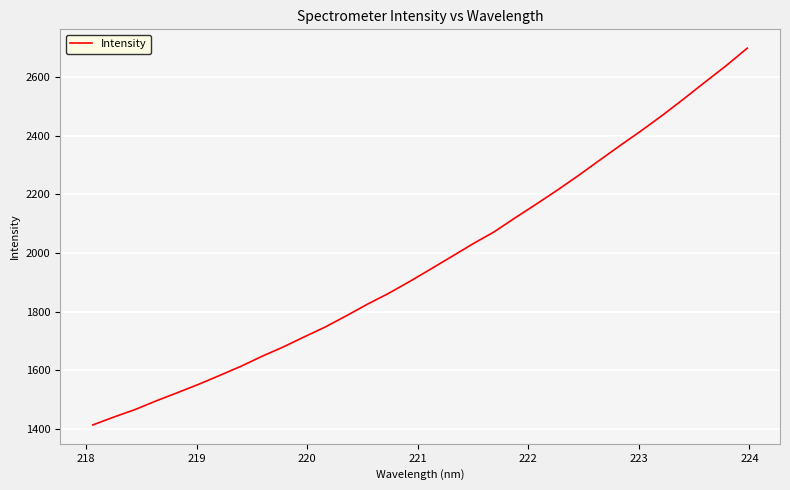

What is the smallest value displayed?

1413.4